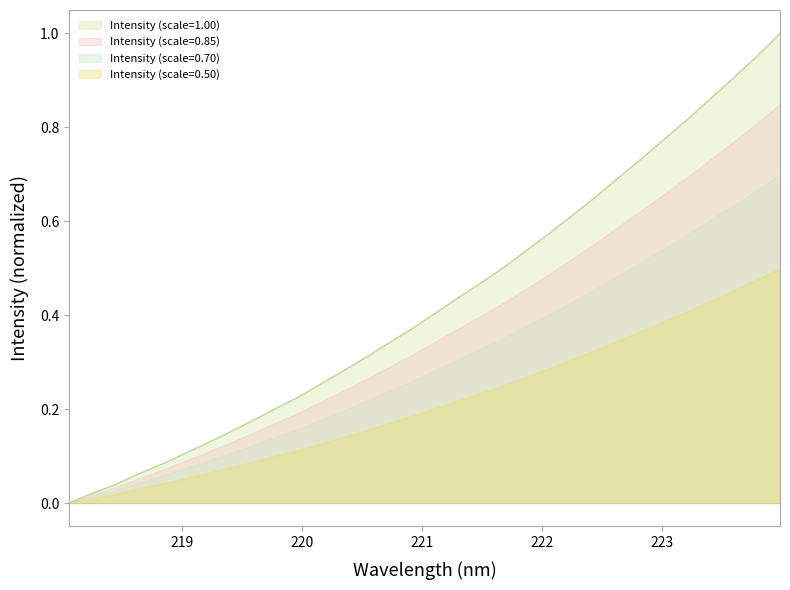

What is the change in value from 221.4993 to 223.0264?

+0.3